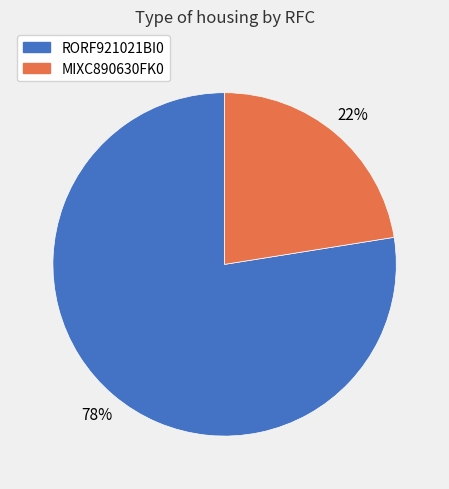

What is the ratio of the value at MIXC890630FK0 to the value at RORF921021BI0?

0.3